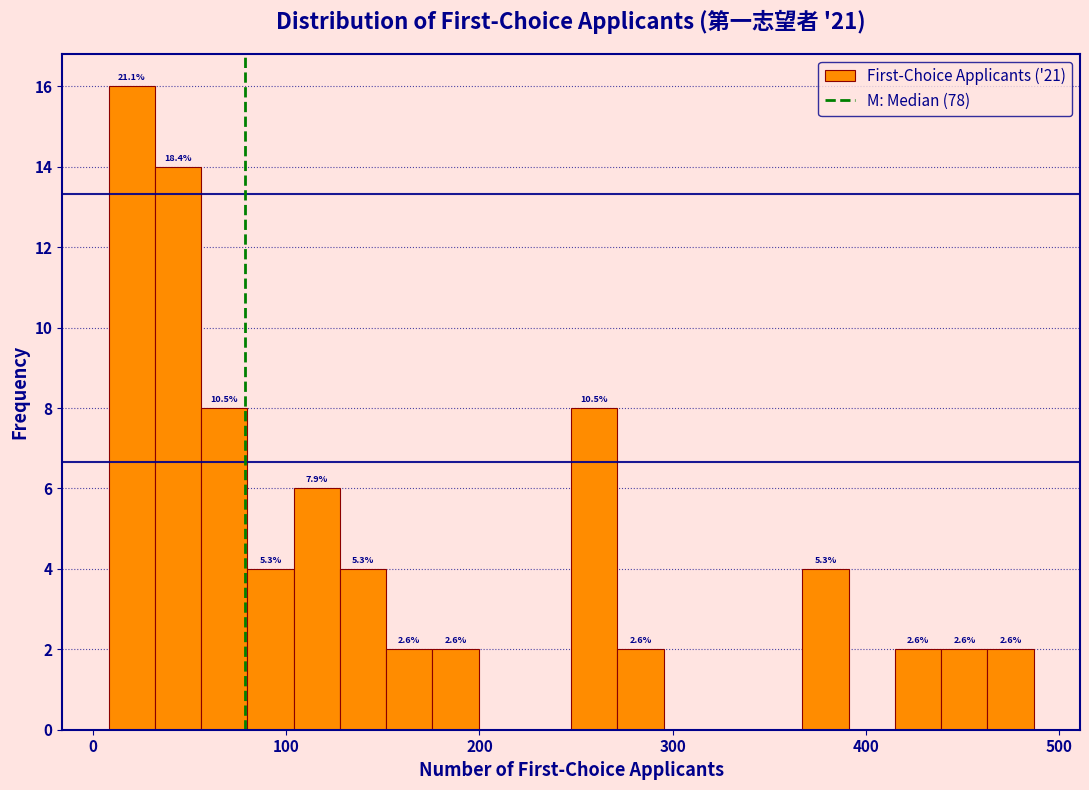

Read against the x-axis, roughly where is the centre of the tallest bar?

20